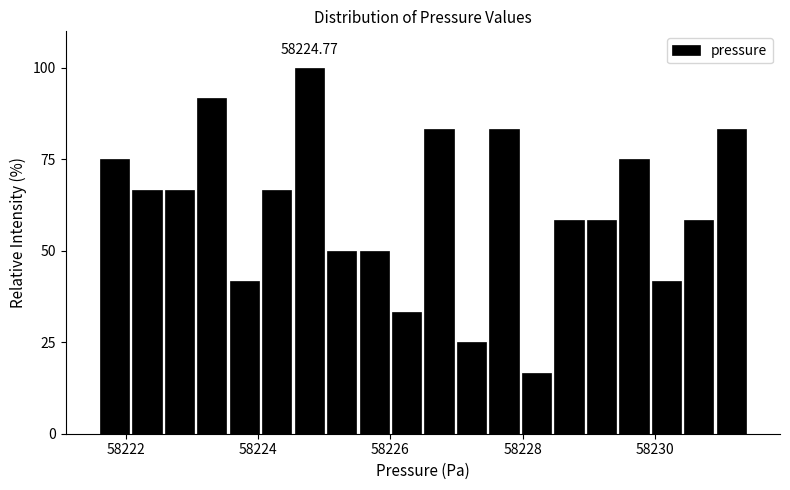

Read against the x-axis, roughly where is the centre of the tallest bar?

58224.8